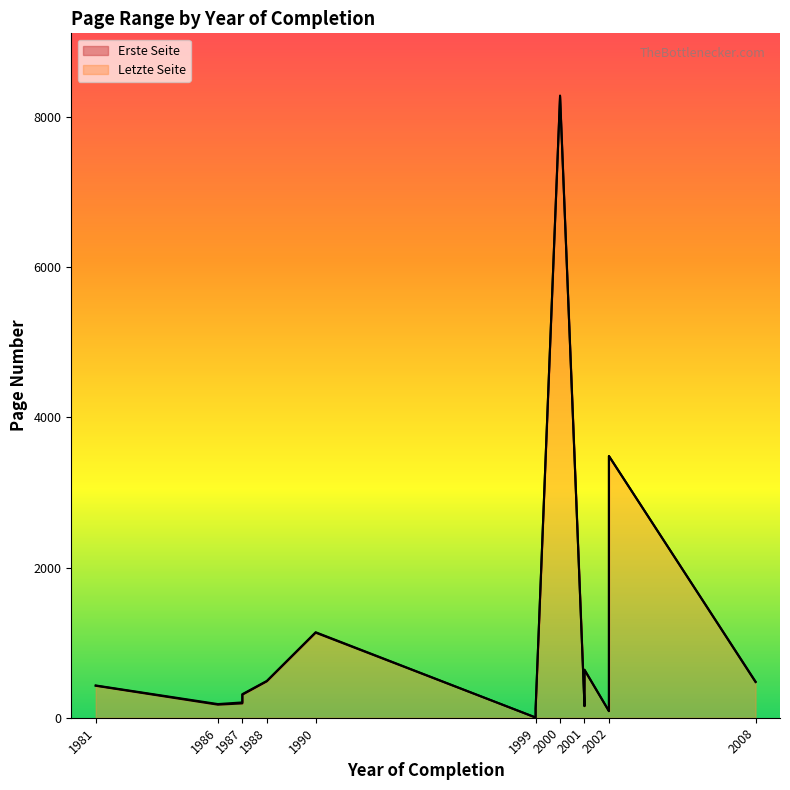

Where is Letzte Seite nearest to the value 4145?

2002